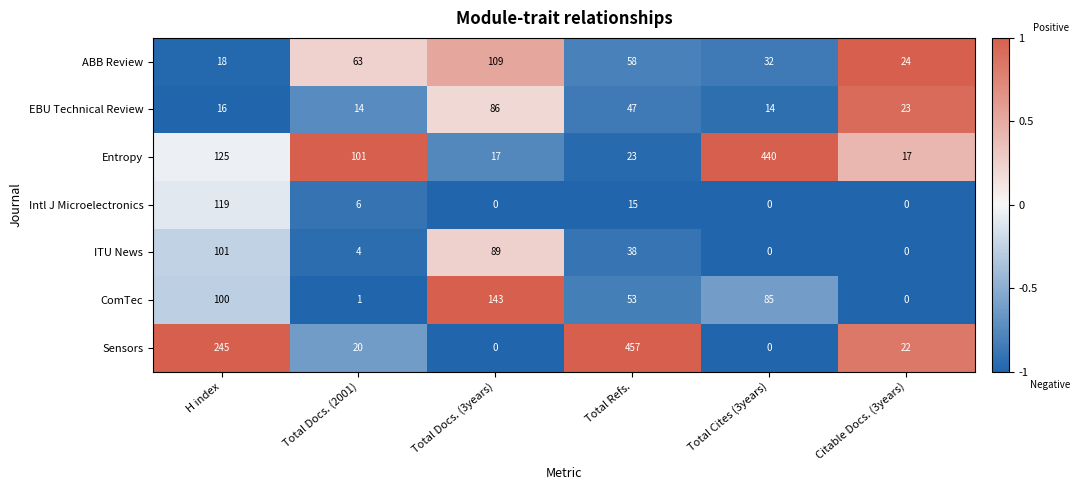

Which series has the largest total across all categories?

Sensors